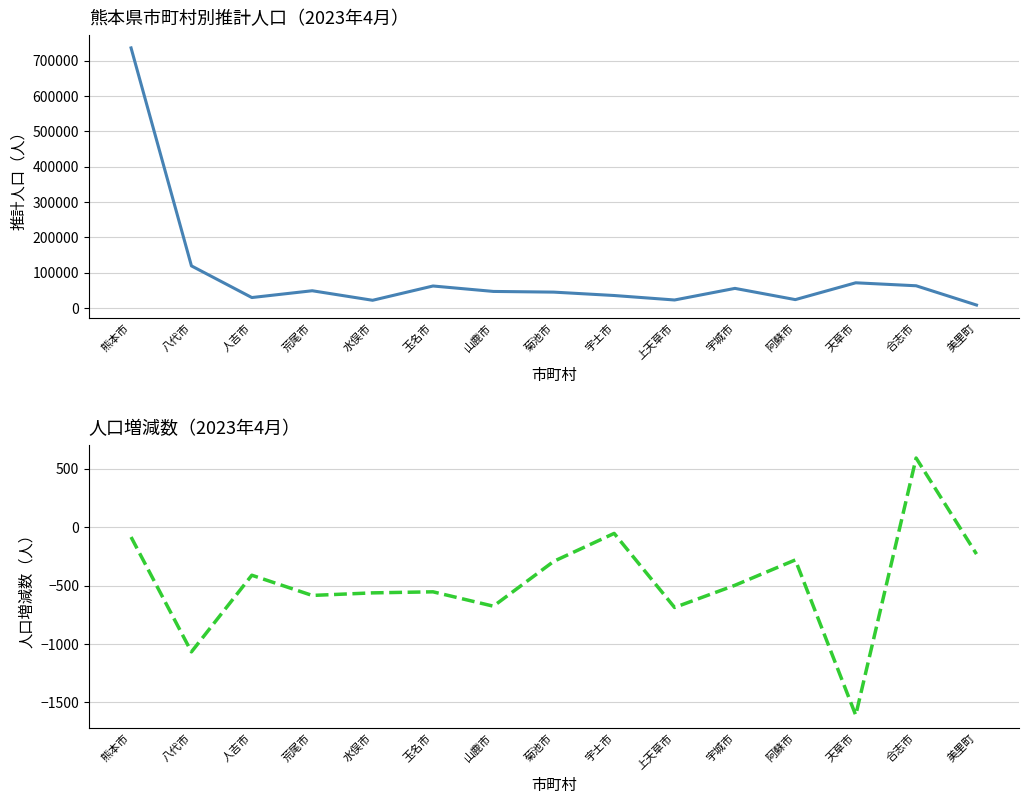

What position from the right is 阿蘇市?

4